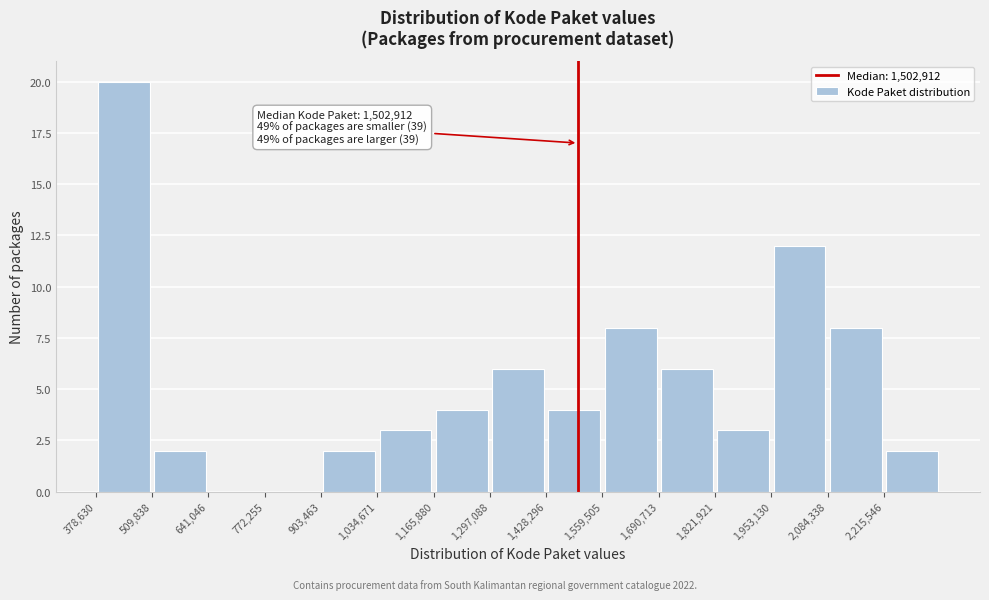

Which range on the x-axis has the tallest bar?

380000 to 500000